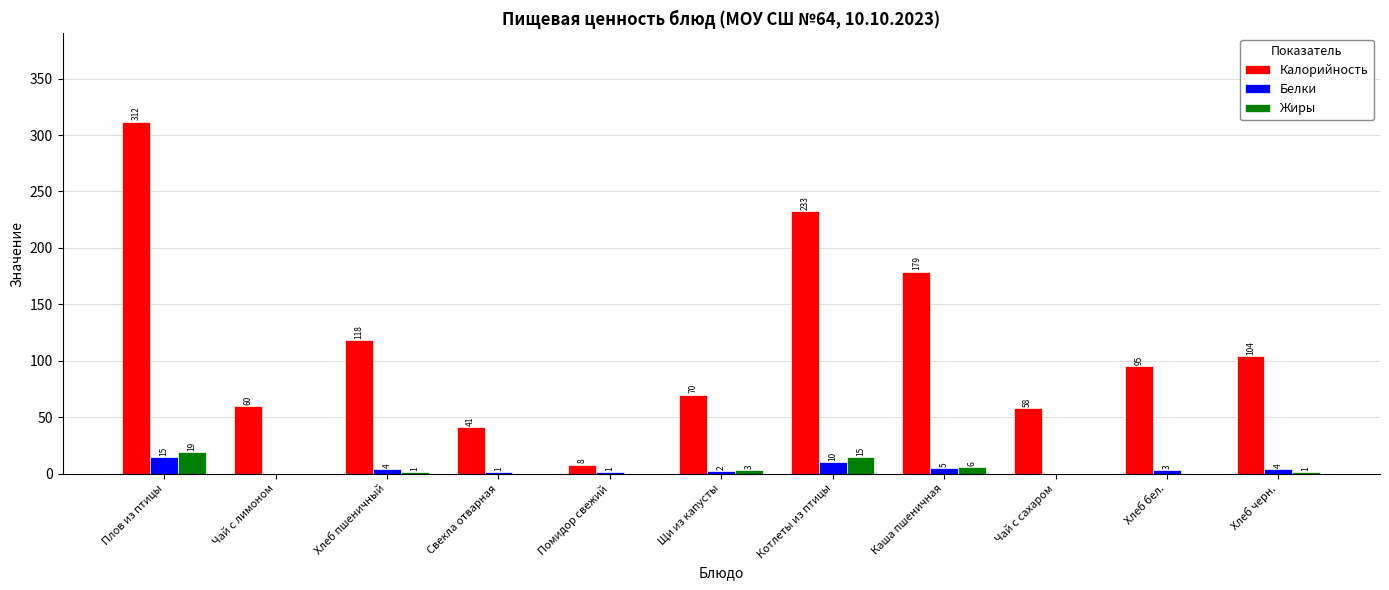

What is the total value across all series at Свекла отварная?

42